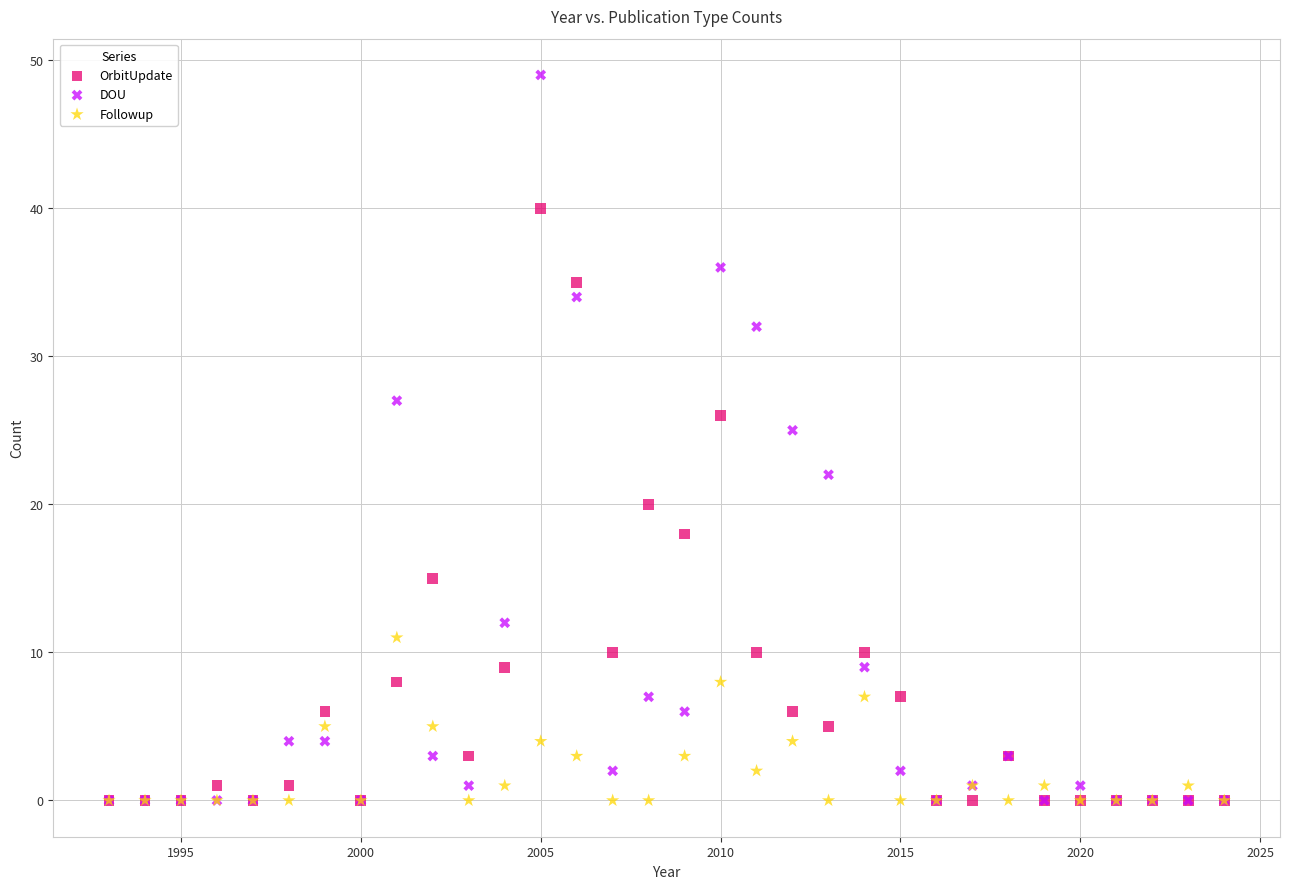

Across all series, what Y value is closest to 24?

25